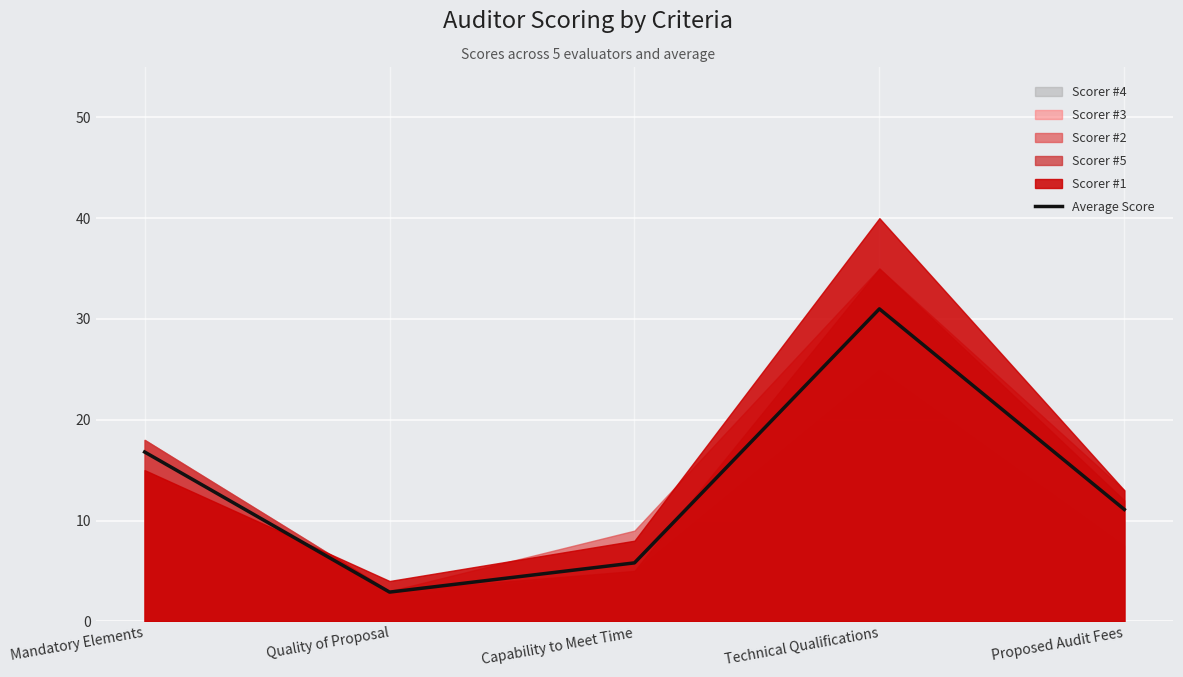

How many interior local peaks (higher than both neighbors) does the data have?

1